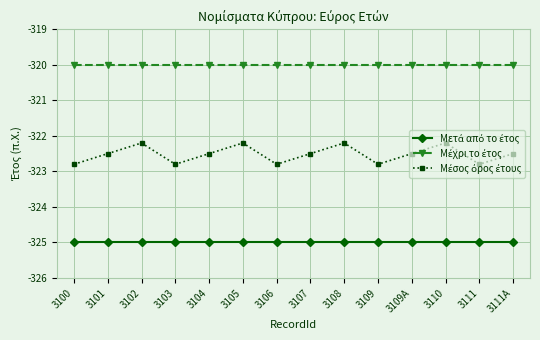

What position from the left is 3106?

7